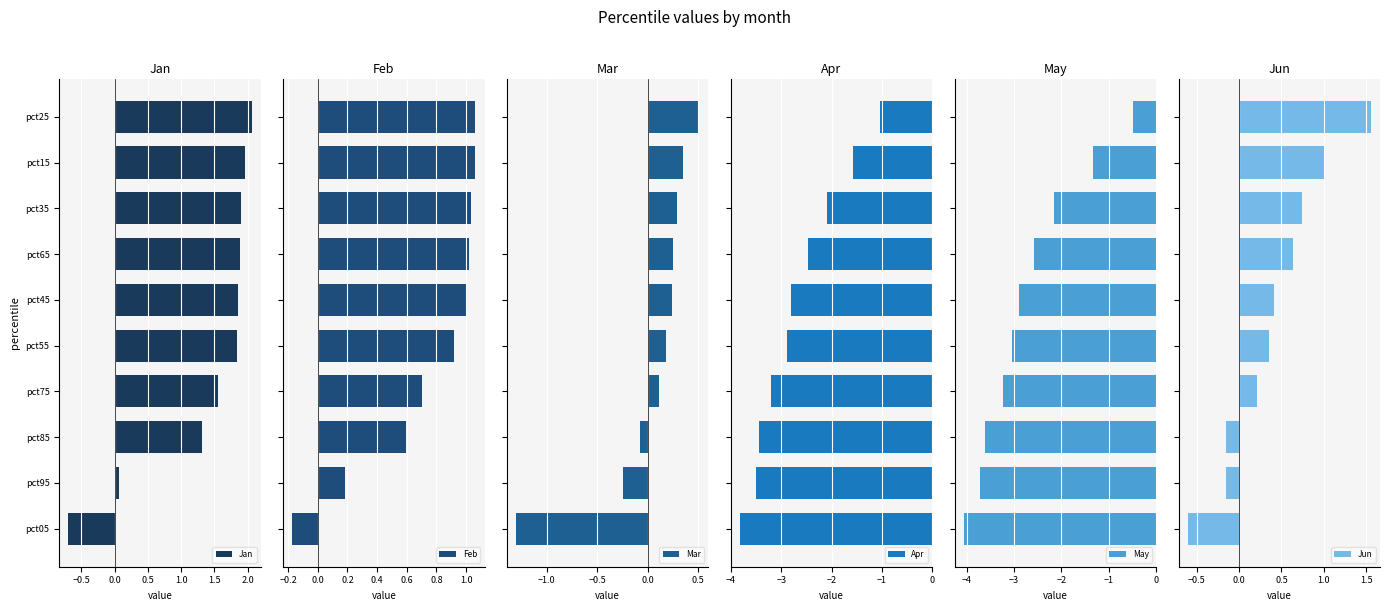

Which series has the largest range (max minus min)?

May